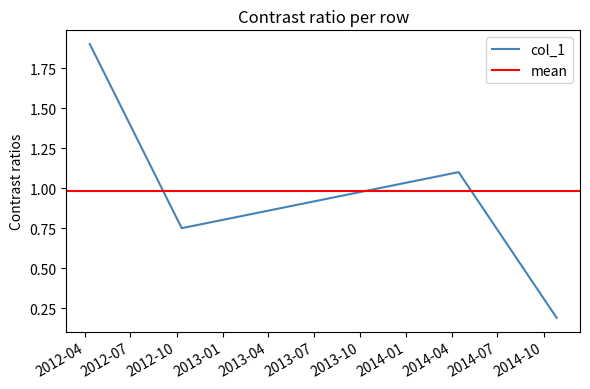

Where is the first local maximum?

2014-04-15